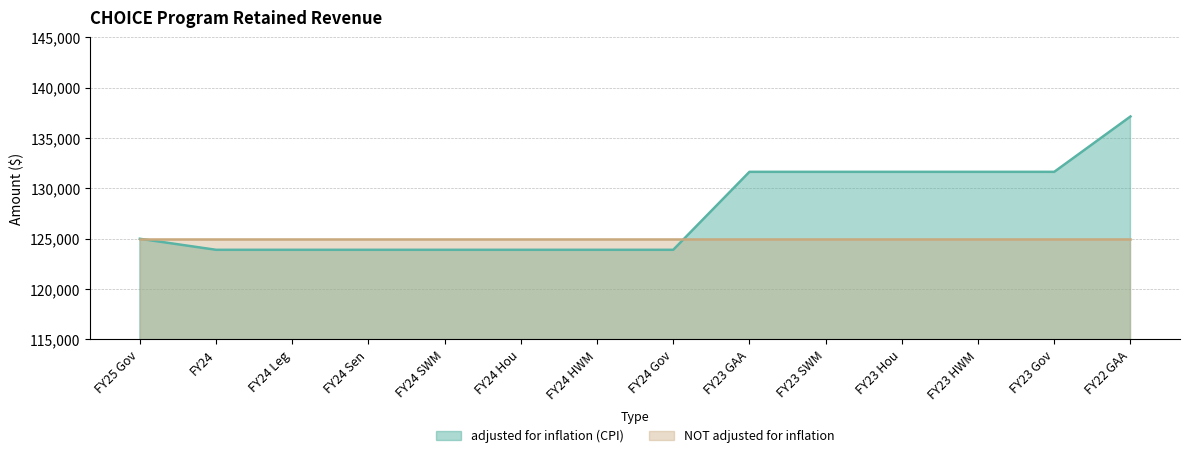

Which has a higher value, FY22 GAA or FY25 Gov?

FY22 GAA